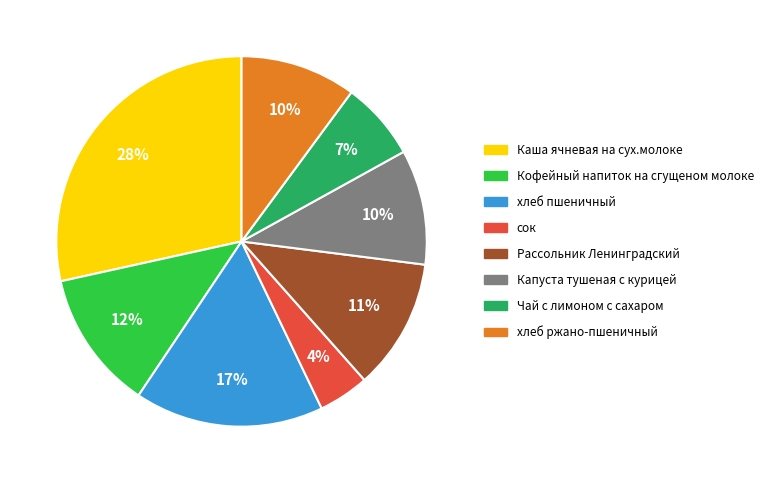

To the nearest percent, what portion does сок represent?

4%